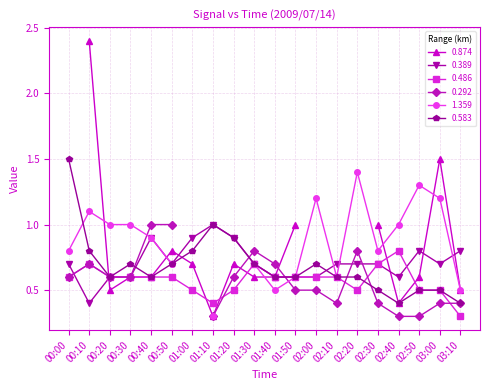

Is the value of 0.583 at 00:00 greater than the value of 0.486 at 00:20?

Yes